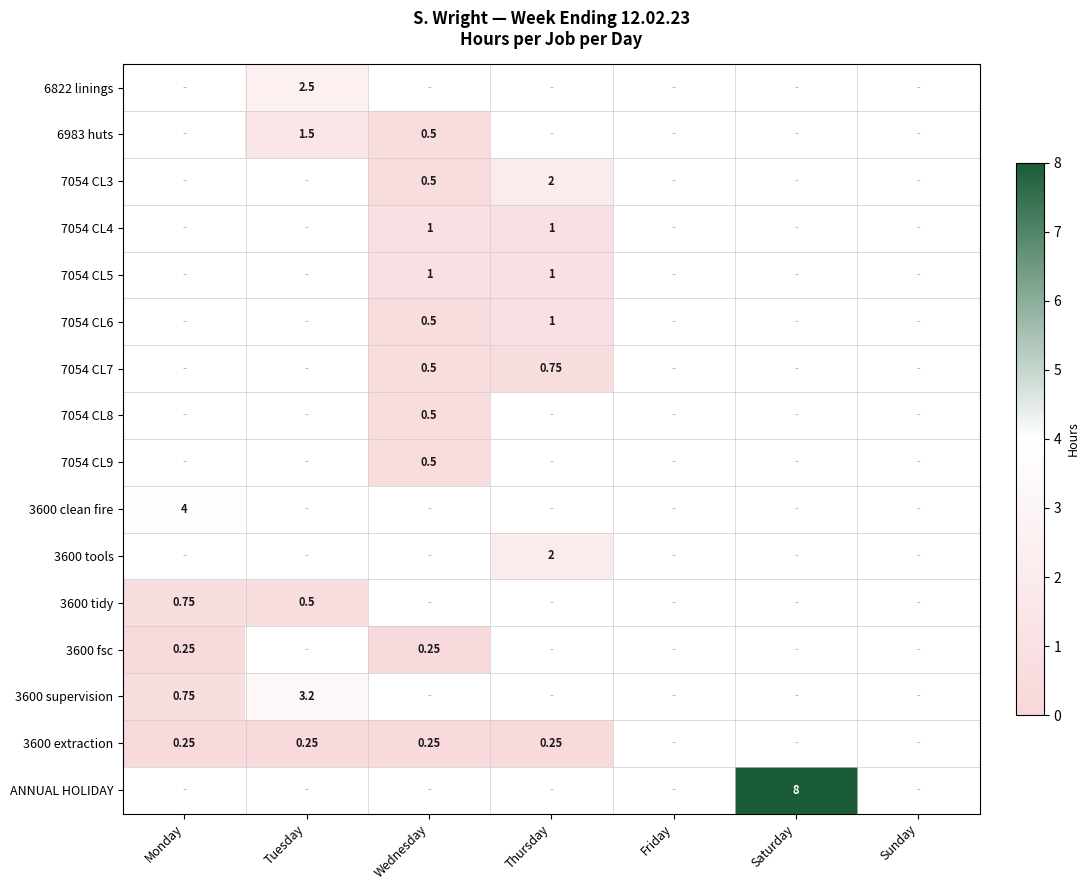

Rank the categories by 7054 CL4 value from highest to lowest.

Wednesday, Thursday, Monday, Tuesday, Friday, Saturday, Sunday